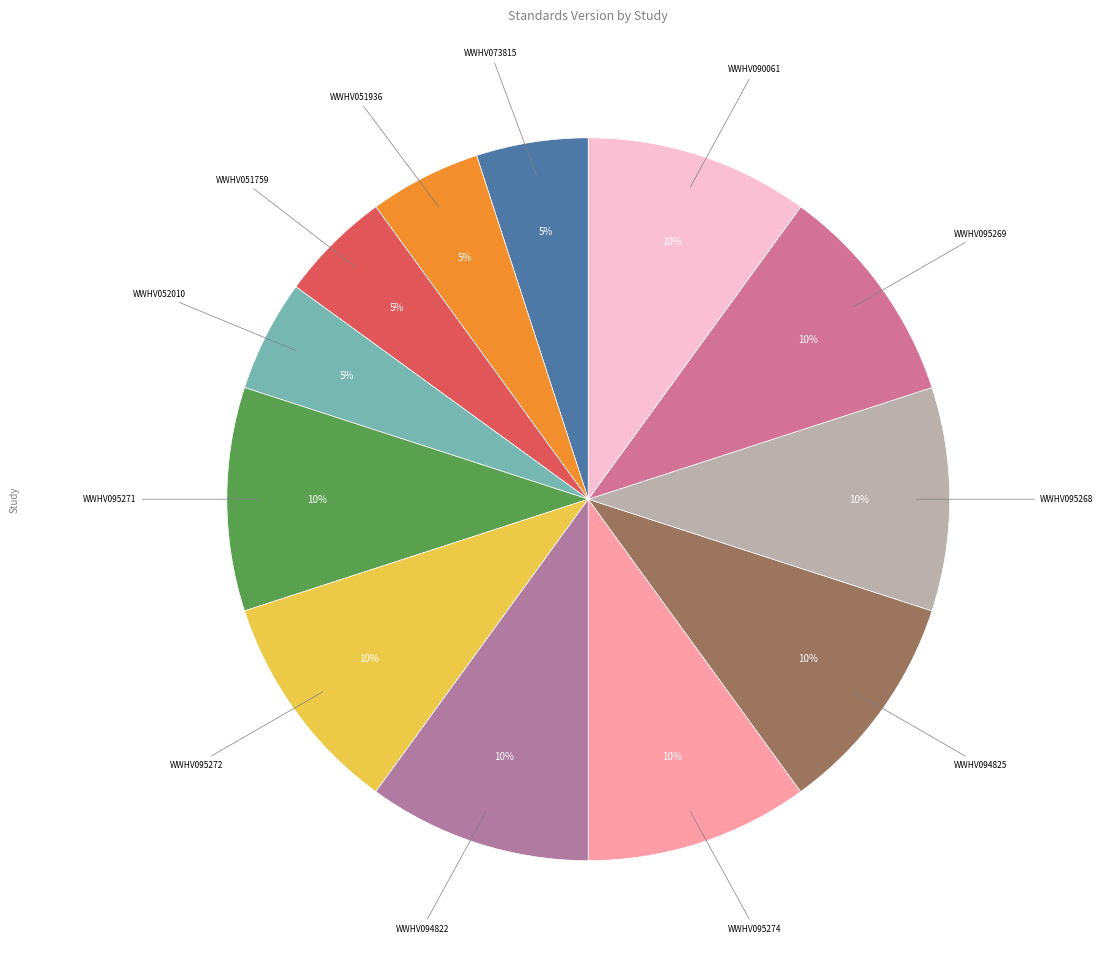

Between WWHV051759 and WWHV094825, which is larger?

WWHV094825